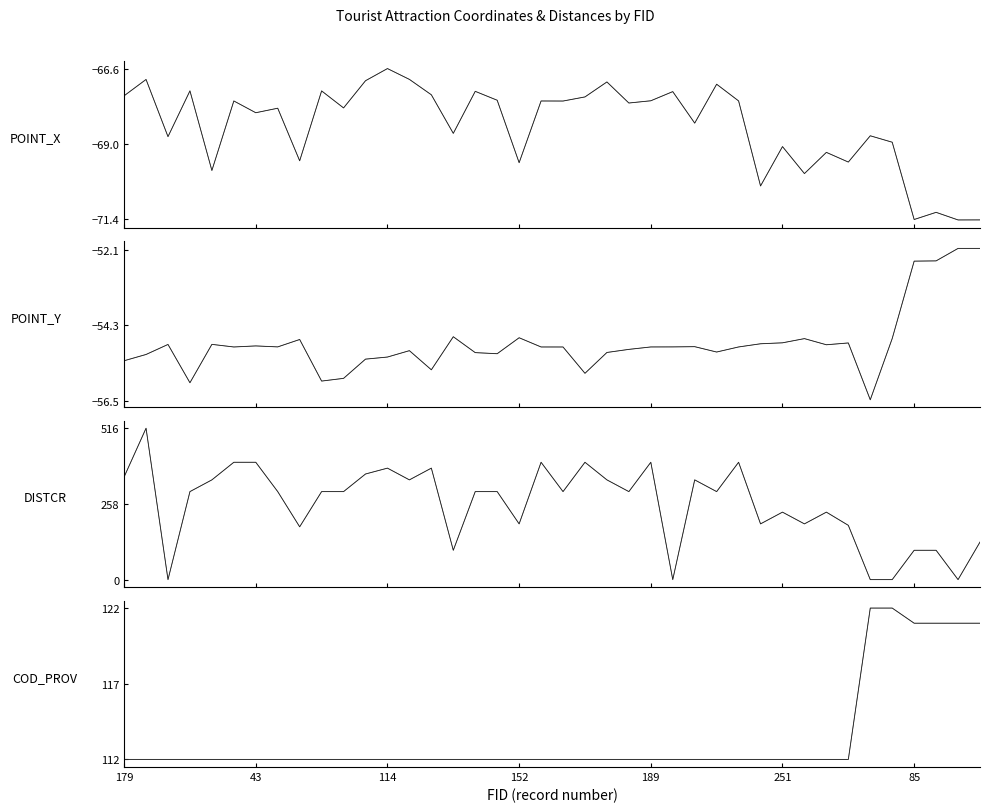

At which label does COD_PROV reach its minimum?

179